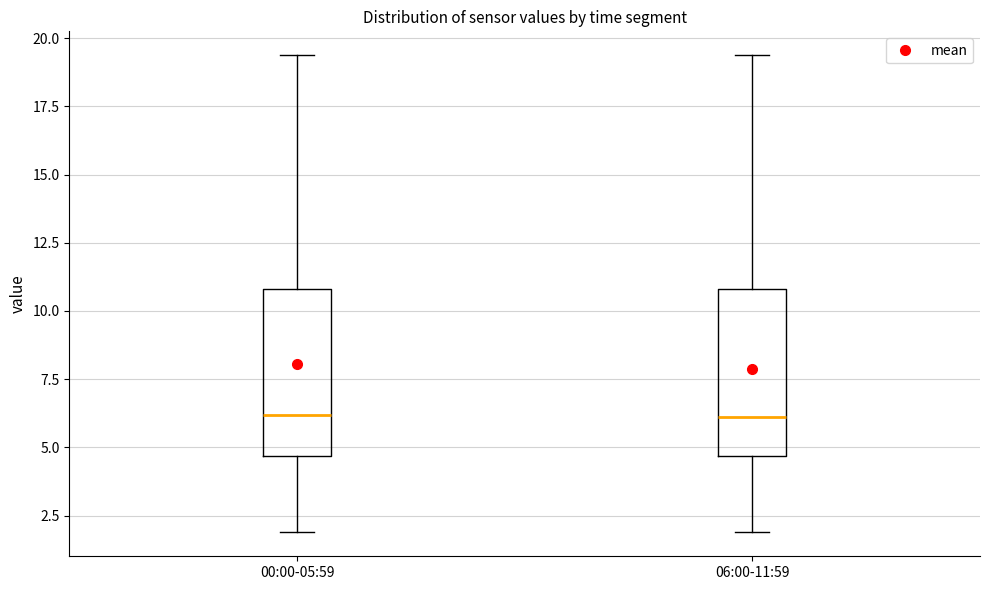

Reading left to right, read every box against the y-axis: the position of its median line, the range the box covers, and the ends of its whiskers. The values are not printed on the chart, so give them approximately, as read against the axis.

00:00-05:59: median 6.0, box 4.5 to 11.0, whiskers 2.0 to 19.5
06:00-11:59: median 6.0, box 4.5 to 11.0, whiskers 2.0 to 19.5